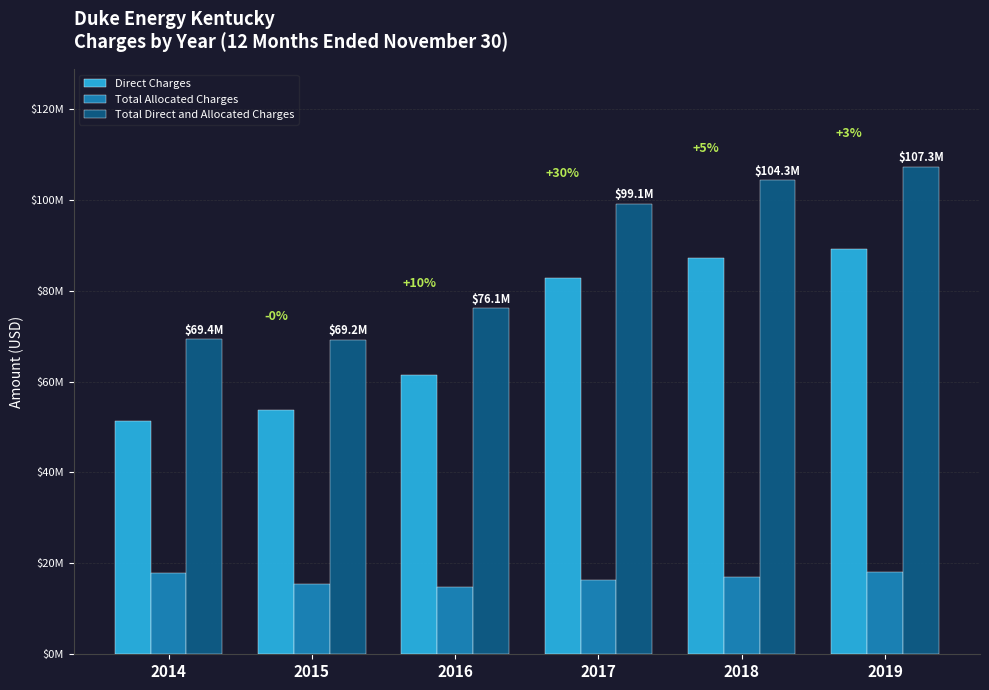

Reading right to left, what are all the values shown in this chart?

Direct Charges: 89244736.4	87254415.5	82821740.9	61356873.8	53711262.5	51407894.6
Total Allocated Charges: 18056399.0	17059664.4	16293920.2	14791806.4	15506679.3	17970023.0
Total Direct and Allocated Charges: 107301135.3	104314079.8	99115661.1	76148680.3	69217941.8	69377917.6